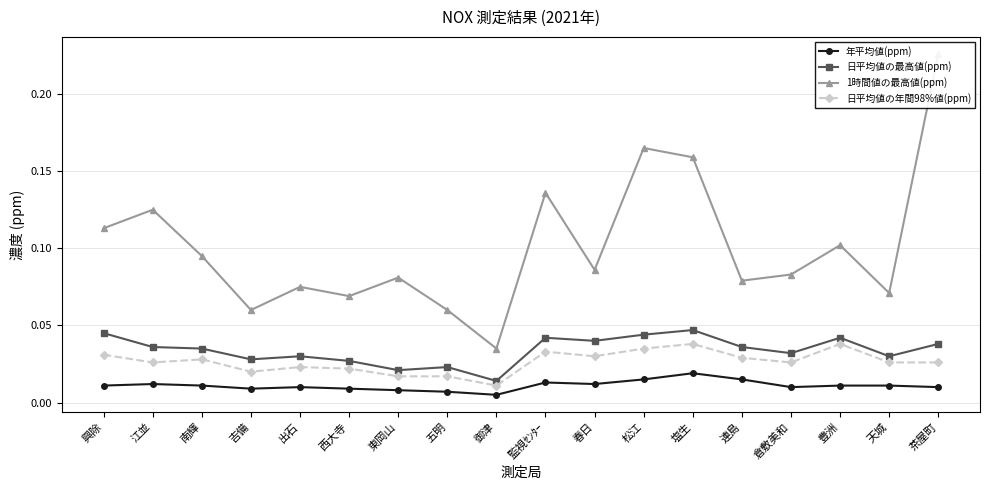

How many lines are shown in the chart?

4